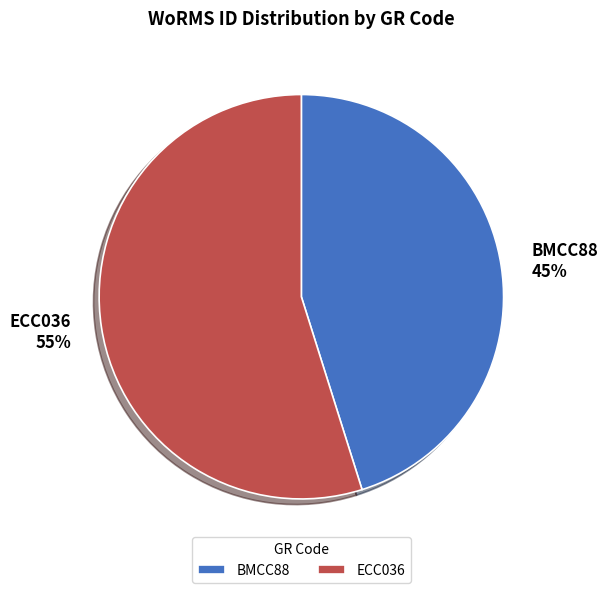

To the nearest percent, what is the average slice percentage?

50%